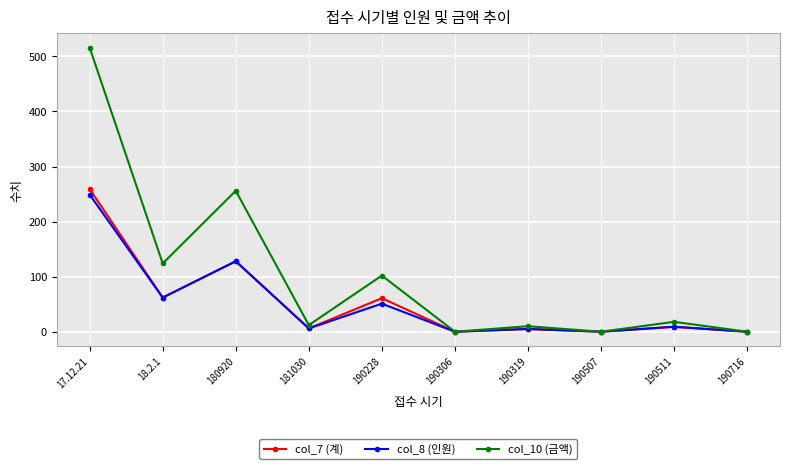

What position from the right is 190507?

3